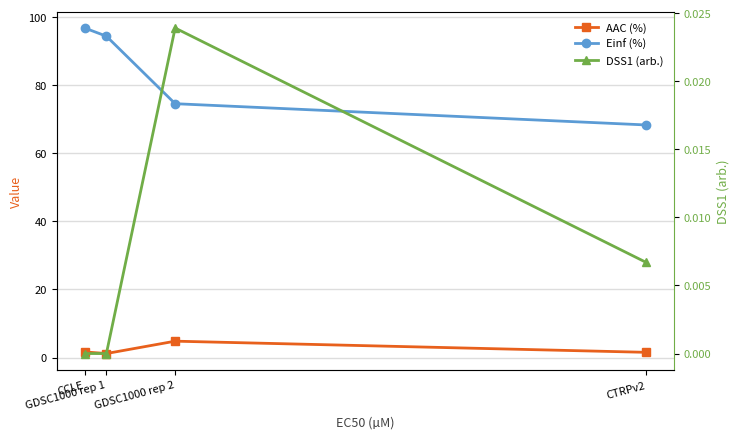

True or false: Einf (%) has more than 0 interior local peaks.

False